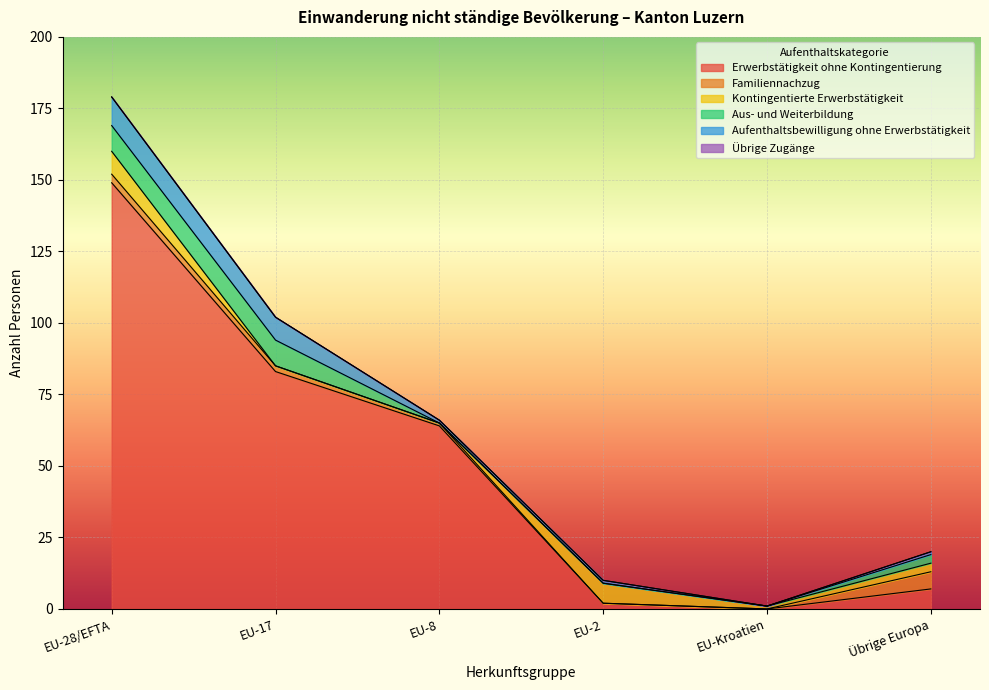

What is the difference between the highest and lowest values at EU-17?

83